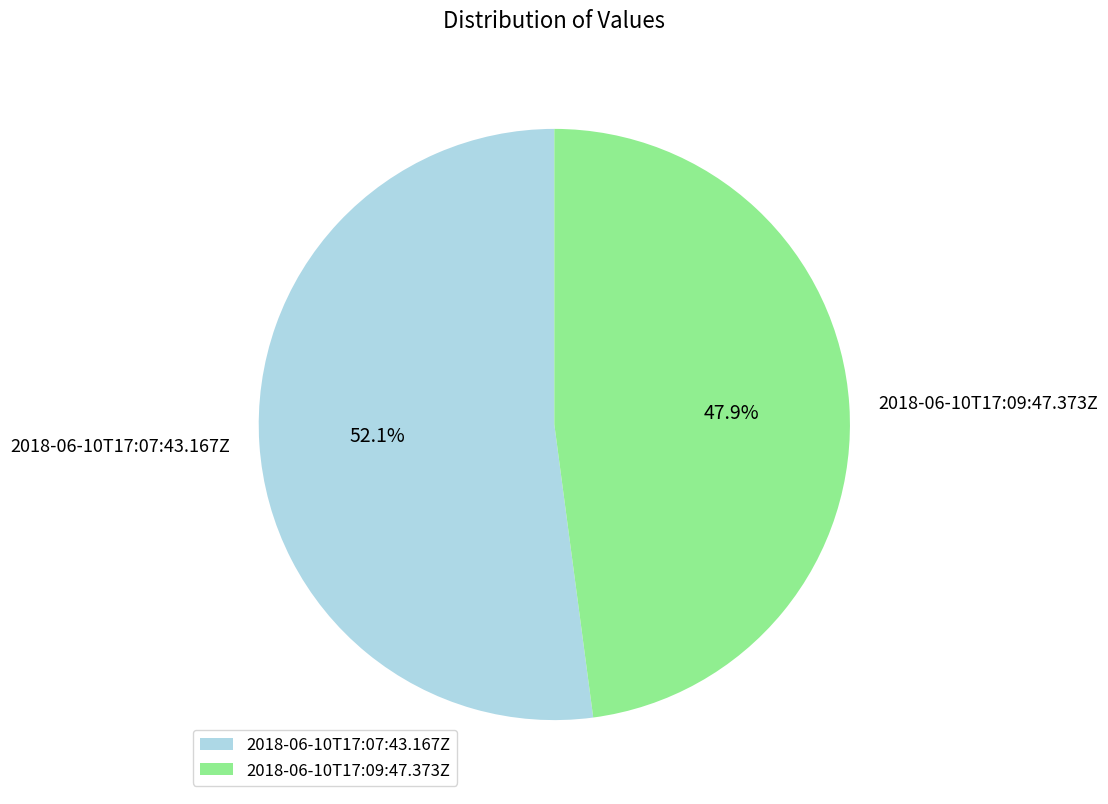

What is the ratio of the value at 2018-06-10T17:09:47.373Z to the value at 2018-06-10T17:07:43.167Z?

0.9